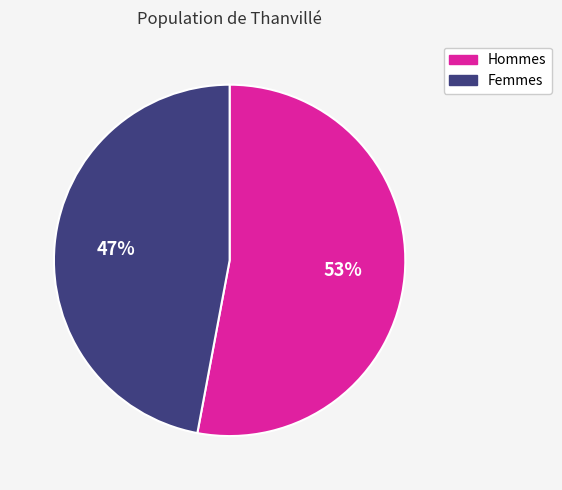

To the nearest percent, what is the average slice percentage?

50%